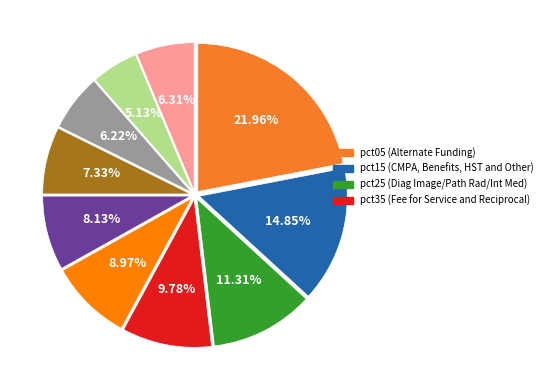

How many slices are in this pie chart?

10